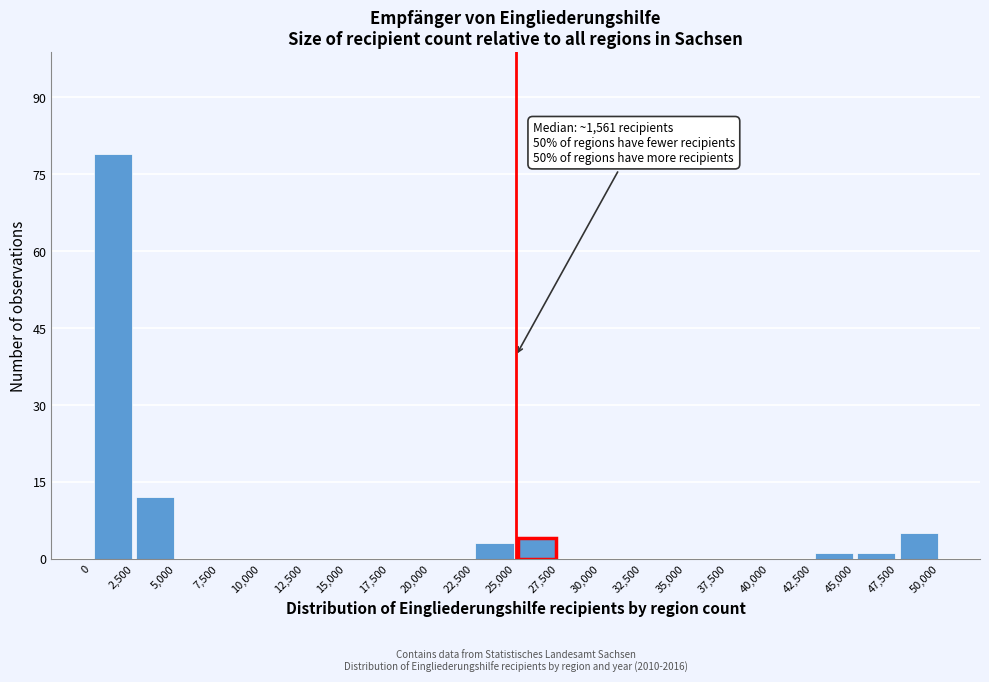

Which range on the x-axis has the tallest bar?

0 to 2,500